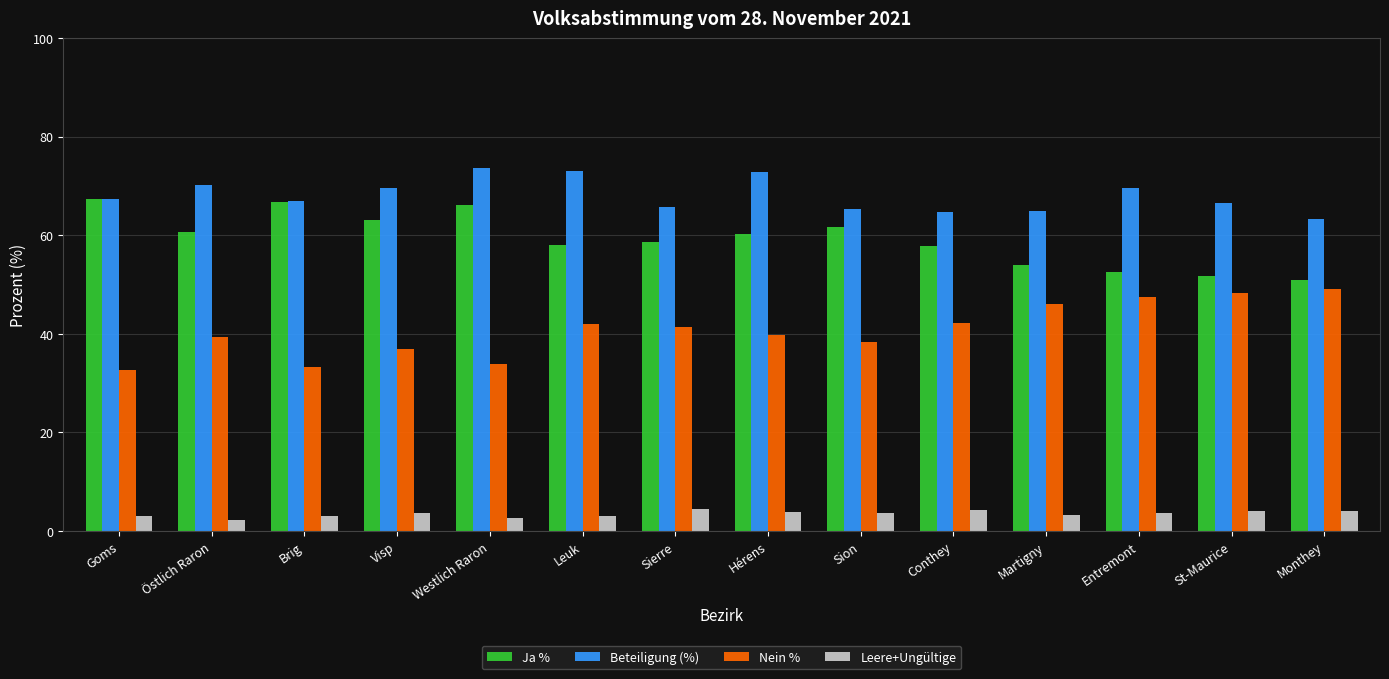

What is the approximate value of Beteiligung (%) at Martigny?

65.0